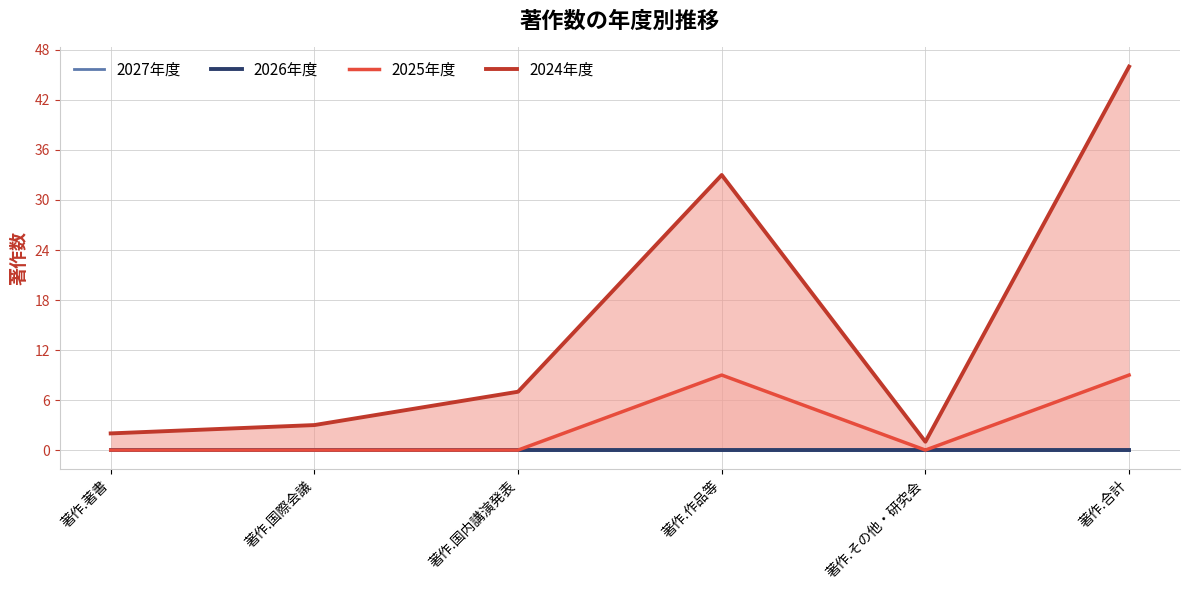

Between 著作.著書 and 著作.合計, which series saw the biggest shift?

2024年度